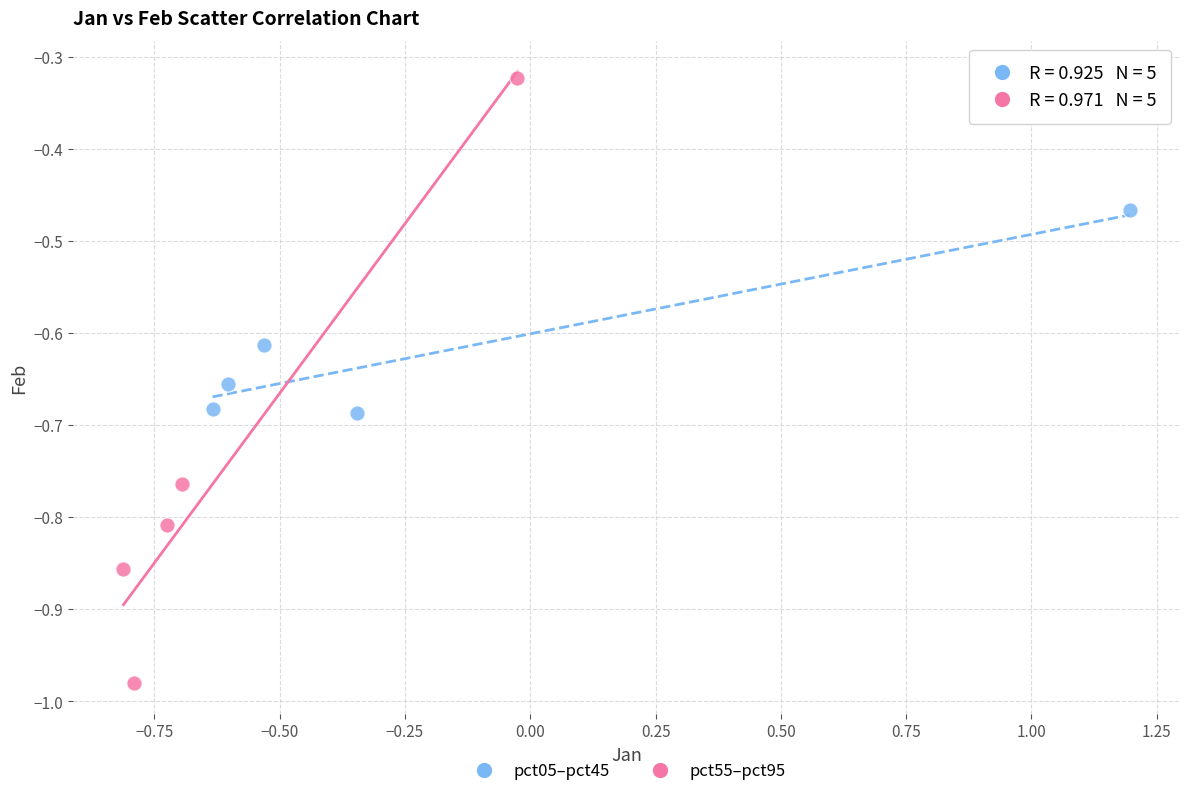

Which series has the widest spread of Y values?

pct55–pct95